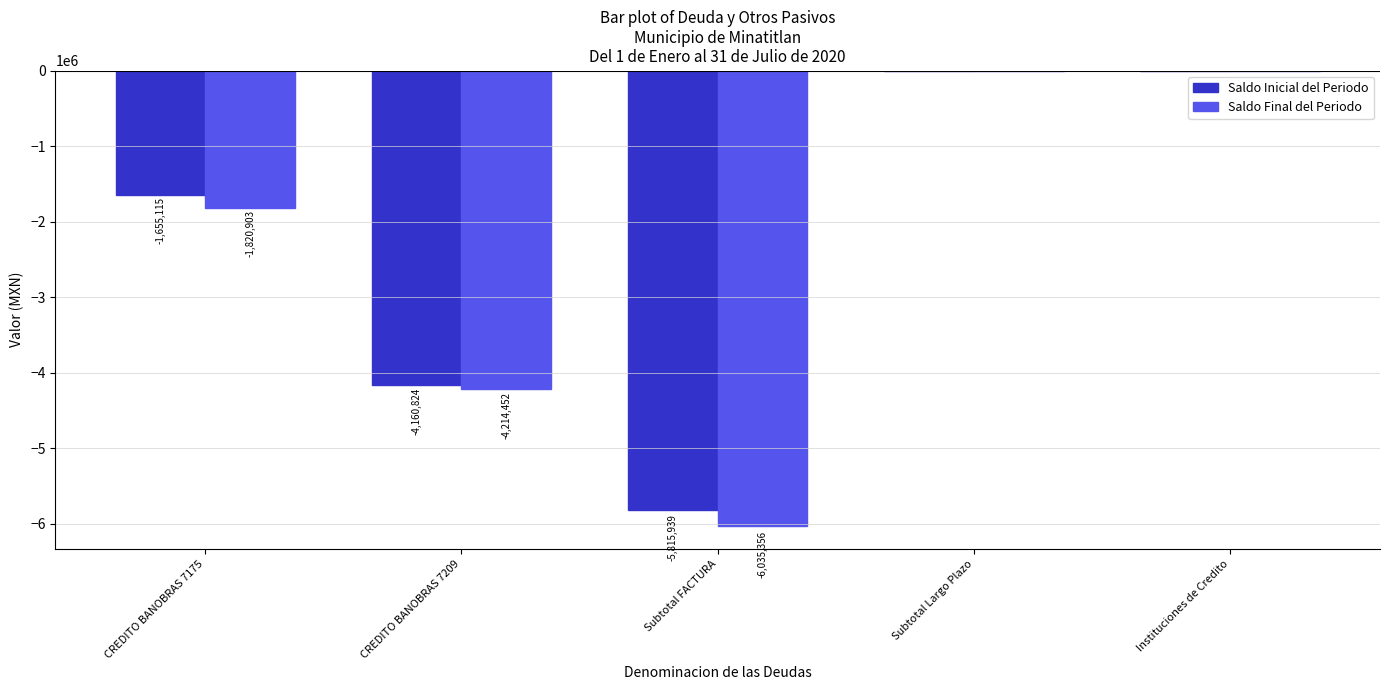

The value of Saldo Final del Periodo at Subtotal FACTURA is -6035355.8. True or false?

True